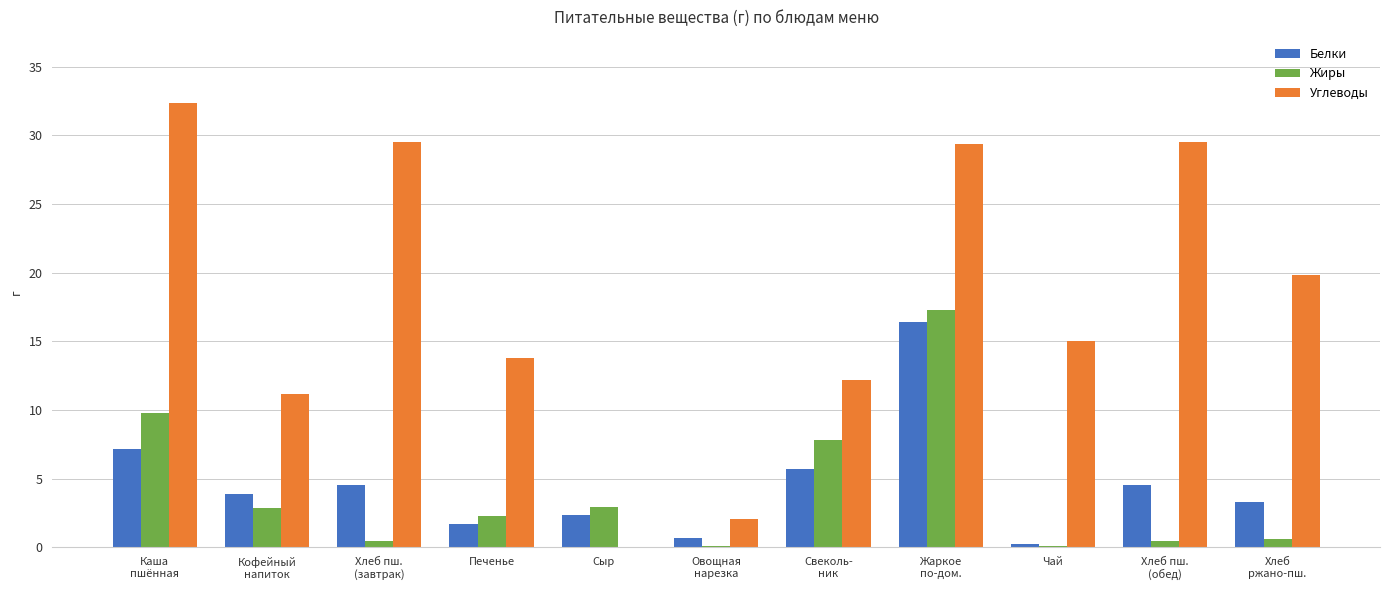

Where is Углеводы nearest to the value 16?

Чай